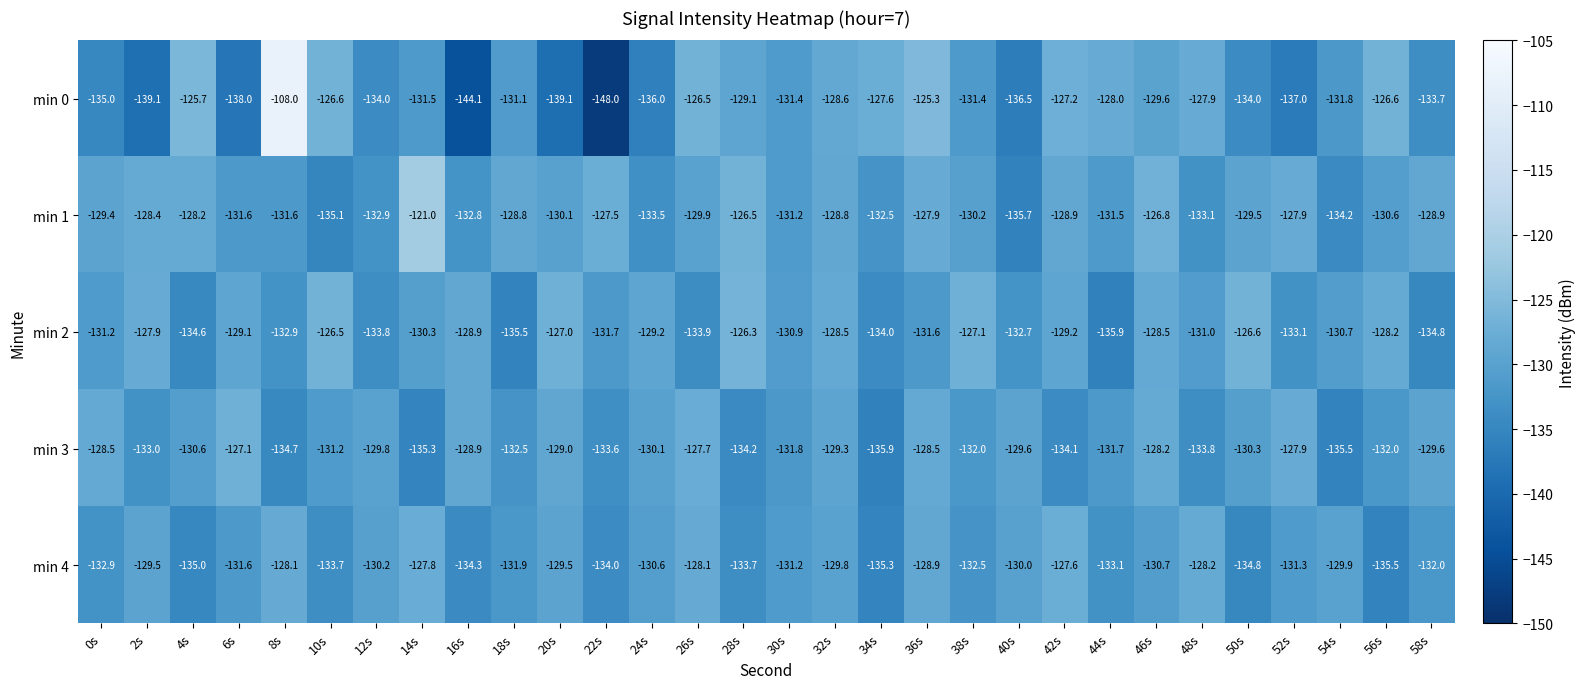

Where is min 4 nearest to the value -131?

30s